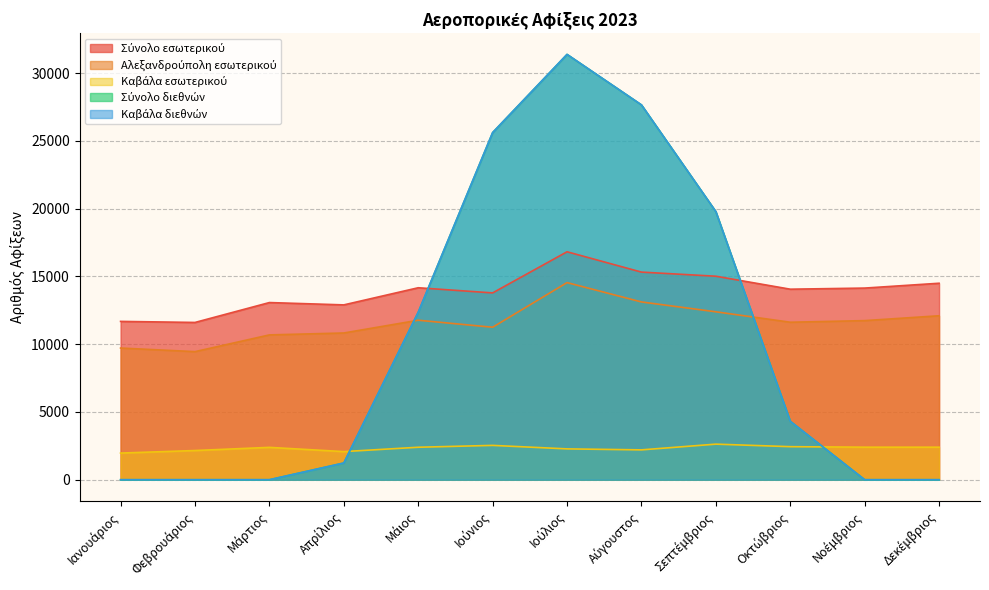

What is the maximum value shown in the chart?

31383